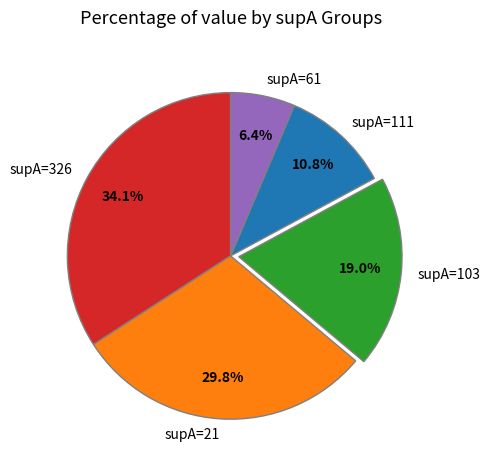

How many slices are in this pie chart?

5